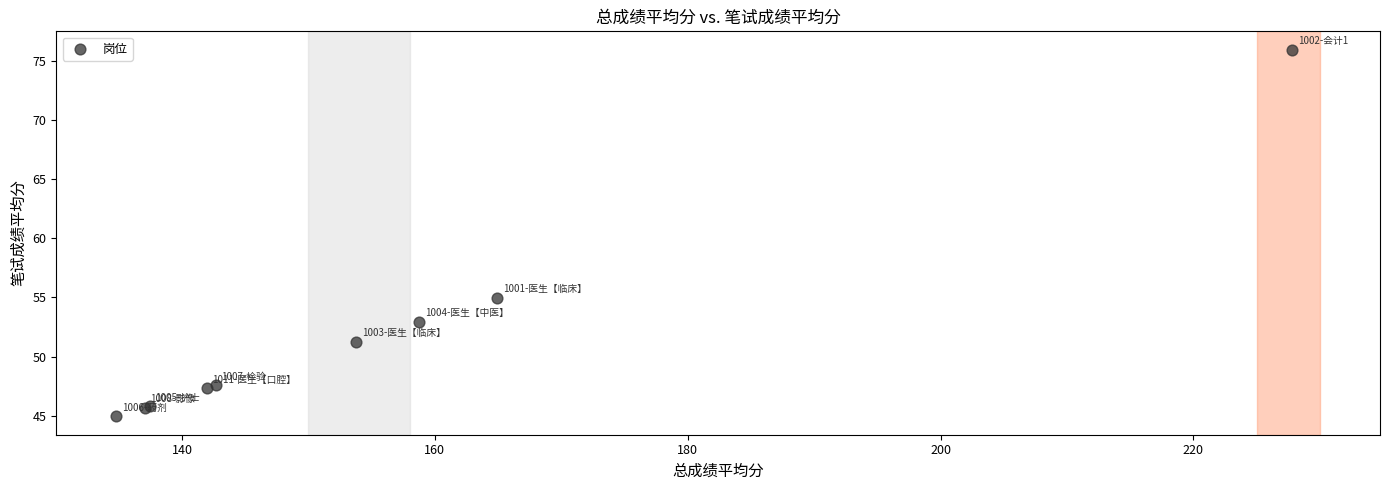

What Y value in the scatter plot is closest to 60?

55.0